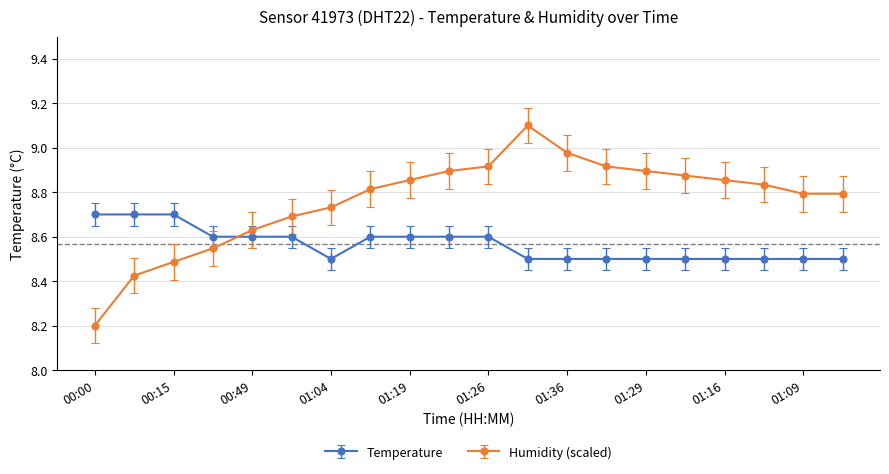

List the series in order of their overall mean, lowest first.

Temperature, Humidity (scaled)